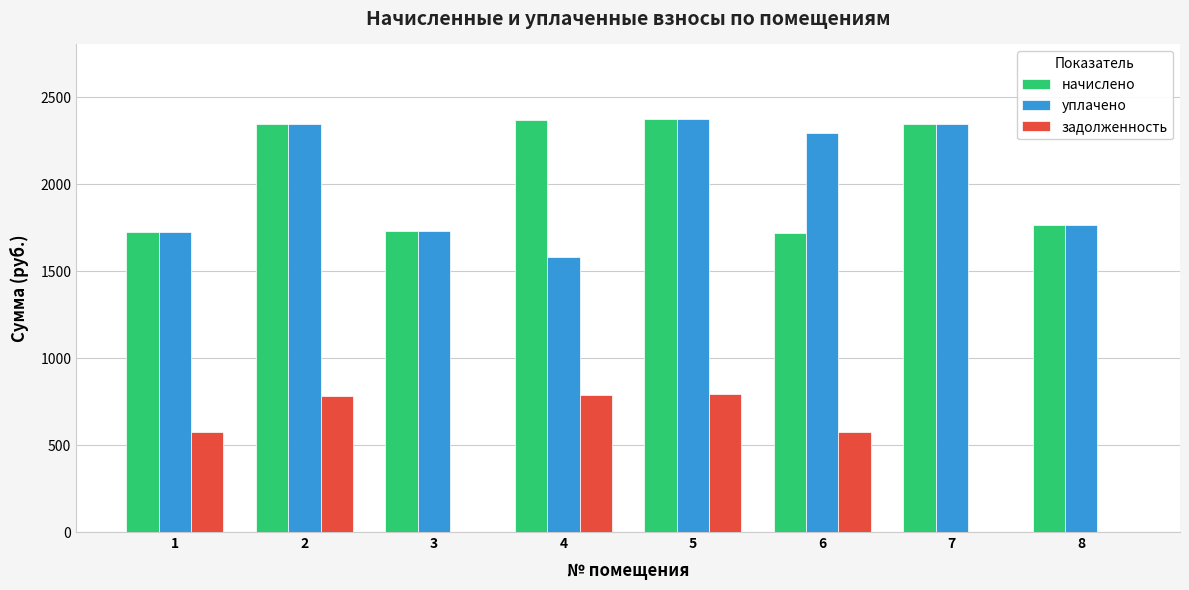

How many groups of bars are there?

8